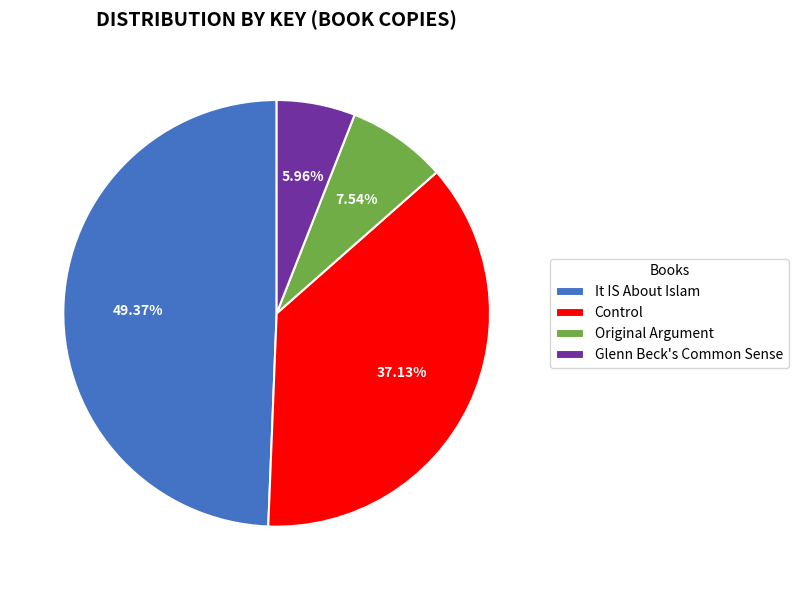

Is the sum of Original Argument and Glenn Beck's Common Sense greater than half?

No